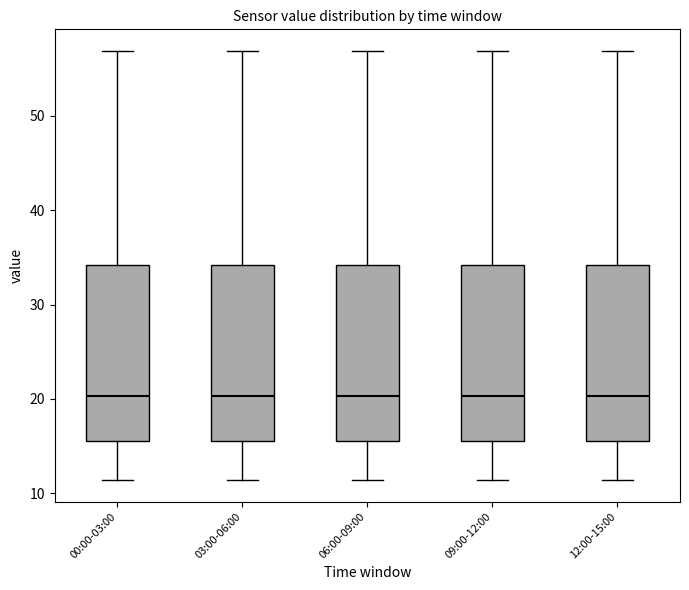

Where is the upper edge of the box for 06:00-09:00 on the y-axis? The values are not printed on the chart, so give them approximately, as read against the axis.

34